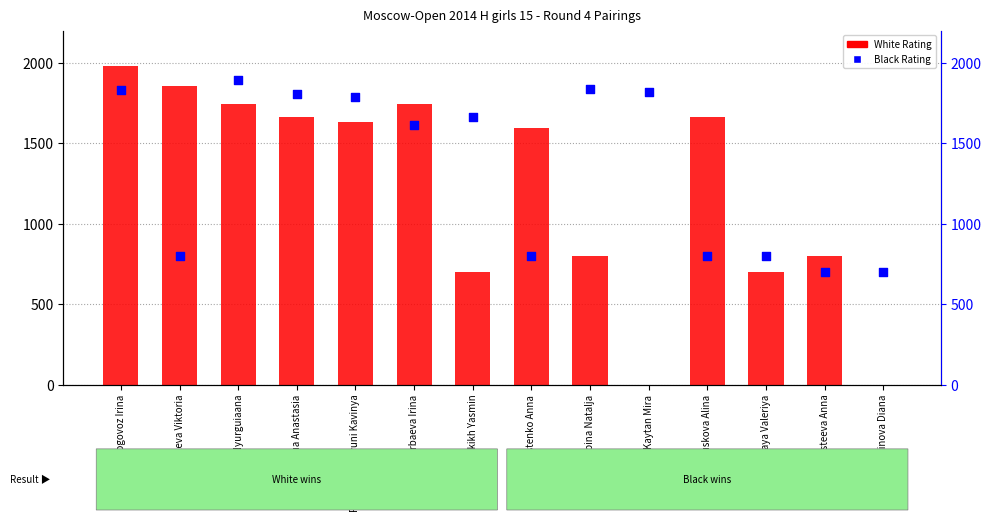

What is the total value across all series at Guskova Alina?

2461